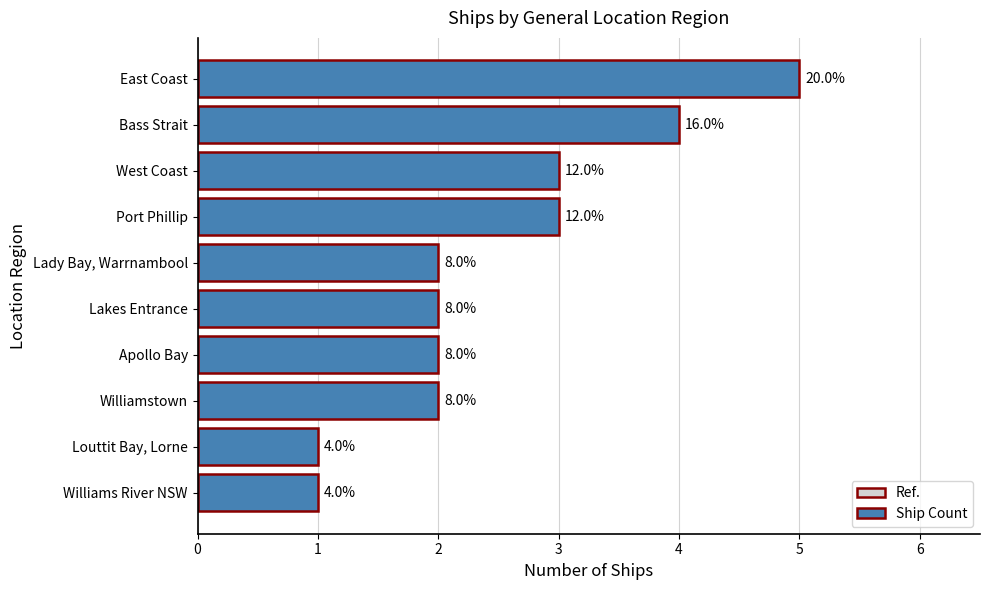

Does the chart contain any negative values?

No